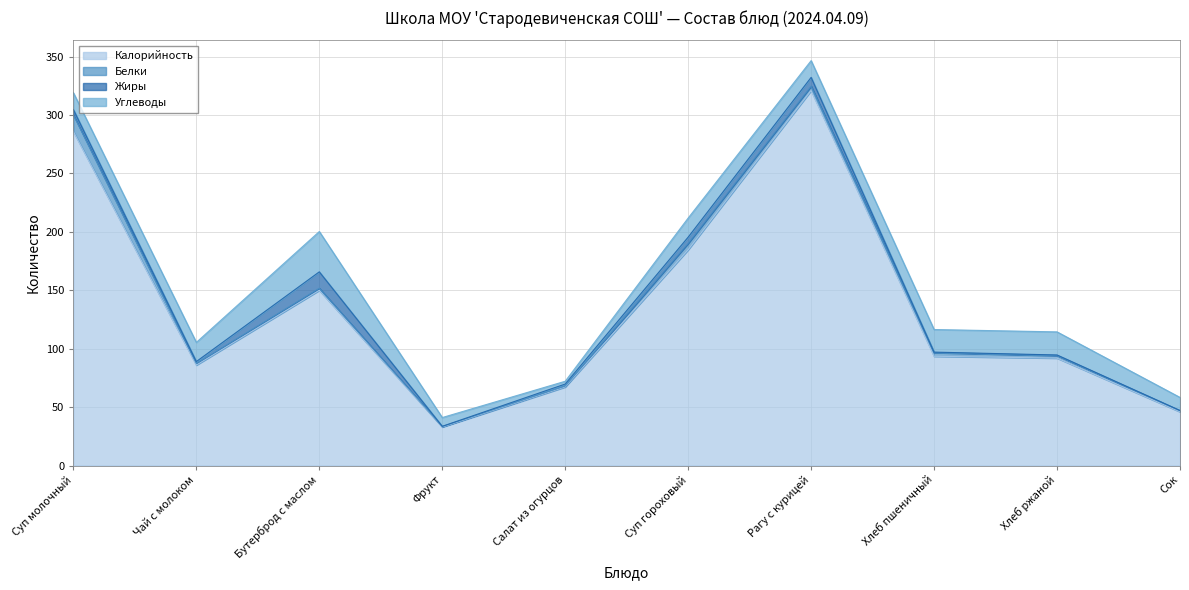

Is it true that Калорийность equals 46.0 at Сок?

True